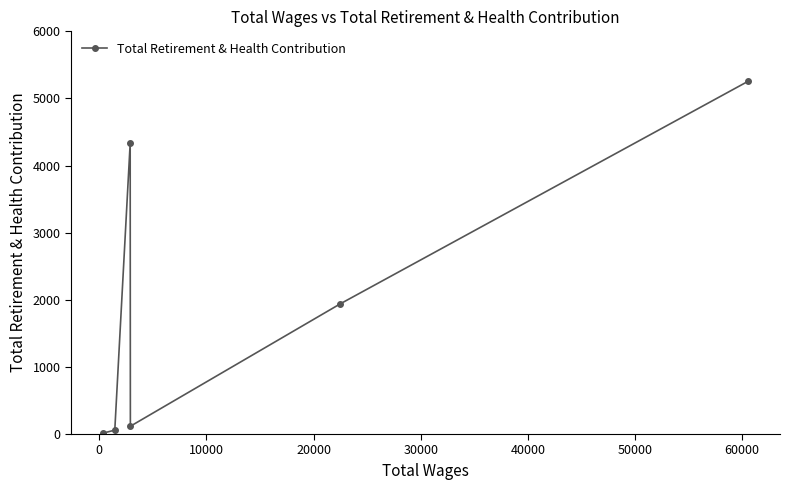

How many interior local peaks (higher than both neighbors) does the data have?

1